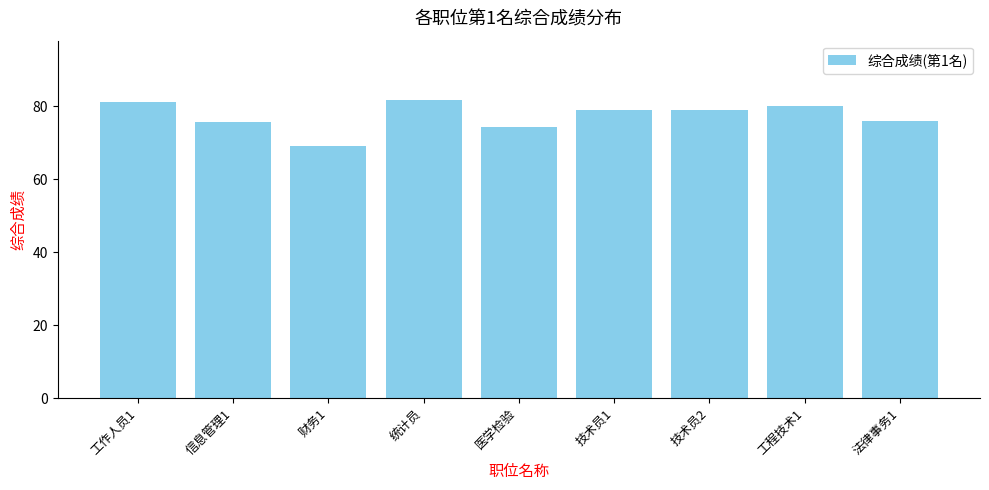

What is the difference between the values at 技术员1 and 信息管理1?

3.3